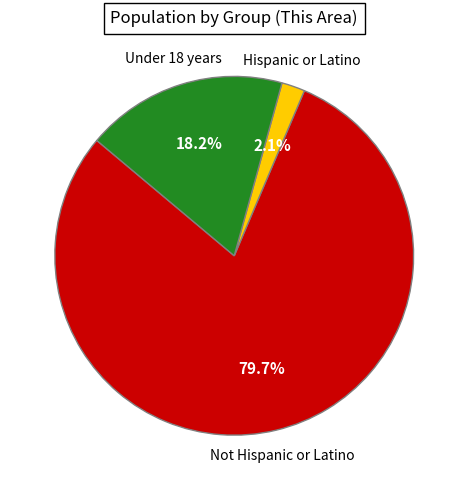

What is the smallest slice in the pie chart?

Hispanic or Latino